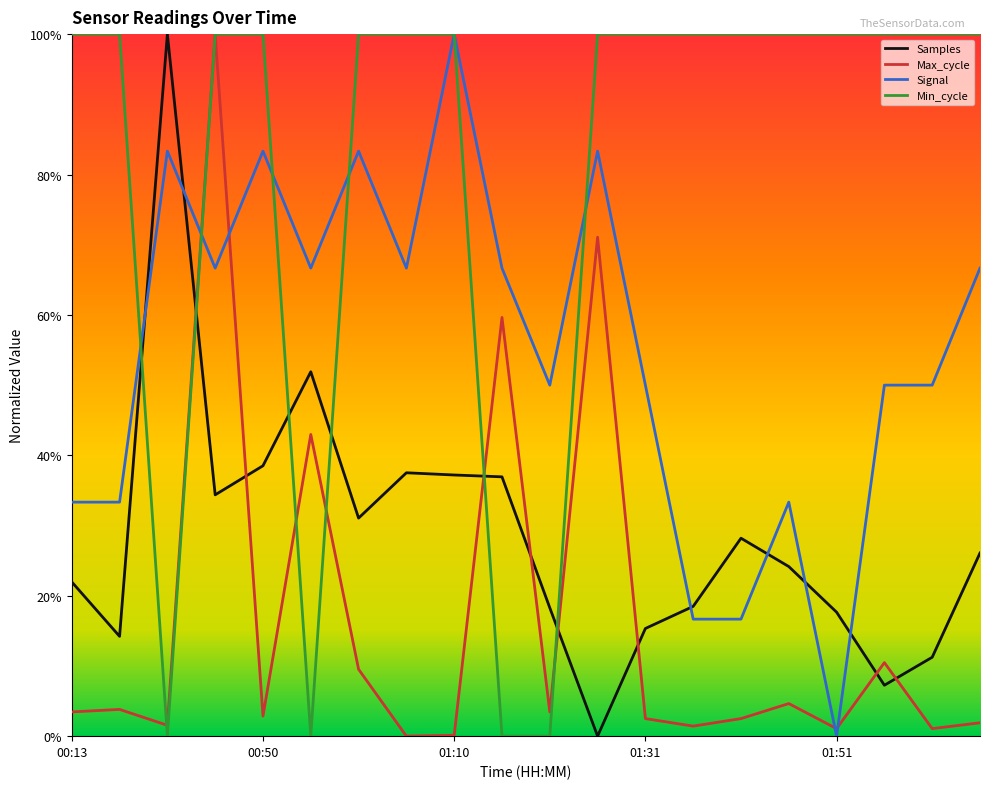

Reading left to right, what are all the values shown in this chart?

Samples: 0.2	0.1	1.0	0.3	0.4	0.5	0.3	0.4	0.4	0.4	0.2	0.0	0.2	0.2	0.3	0.2	0.2	0.1	0.1	0.3
Max_cycle: 0.0	0.0	0.0	1.0	0.0	0.4	0.1	0.0	0.0	0.6	0.0	0.7	0.0	0.0	0.0	0.0	0.0	0.1	0.0	0.0
Signal: 0.3	0.3	0.8	0.7	0.8	0.7	0.8	0.7	1.0	0.7	0.5	0.8	0.5	0.2	0.2	0.3	0.0	0.5	0.5	0.7
Min_cycle: 1.0	1.0	0.0	1.0	1.0	0.0	1.0	1.0	1.0	0.0	0.0	1.0	1.0	1.0	1.0	1.0	1.0	1.0	1.0	1.0